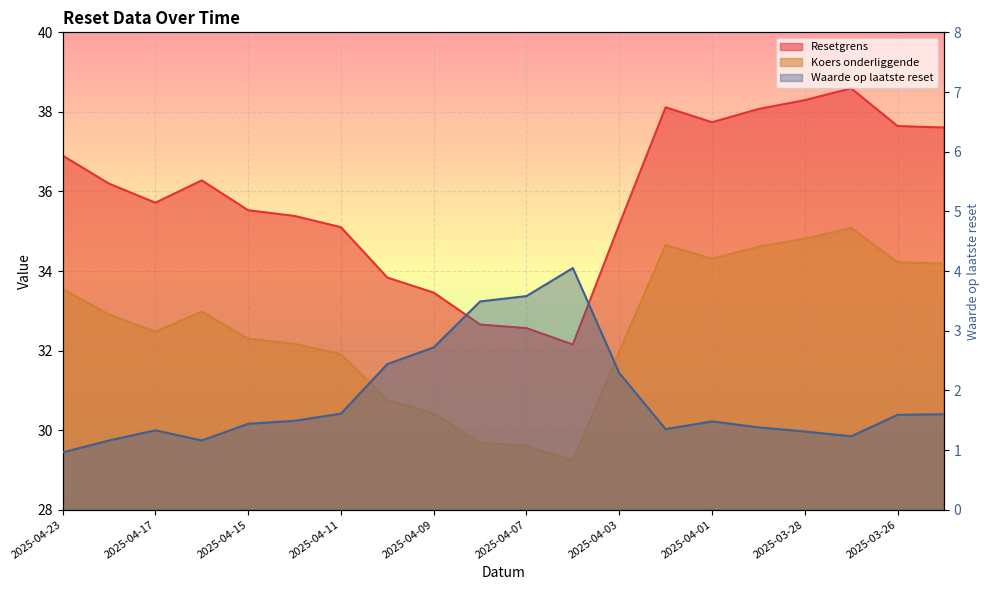

At 2025-04-23, list the series in order from largest to smallest.

Resetgrens, Koers onderliggende, Waarde op laatste reset